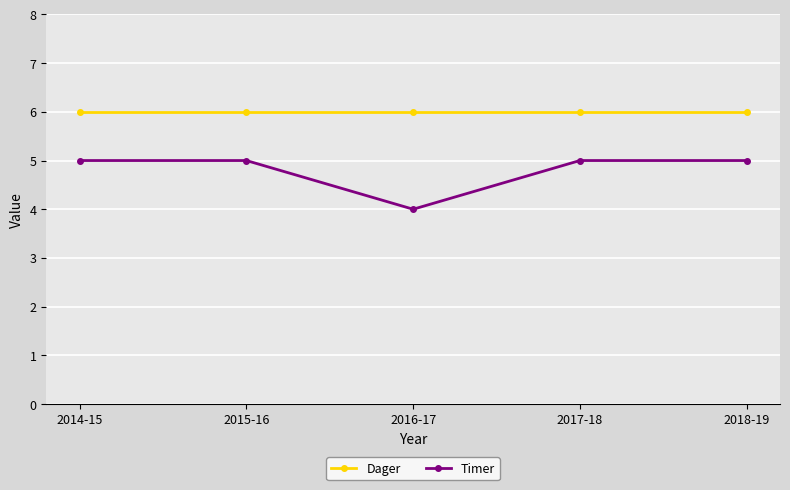

How many series are shown in this chart?

2